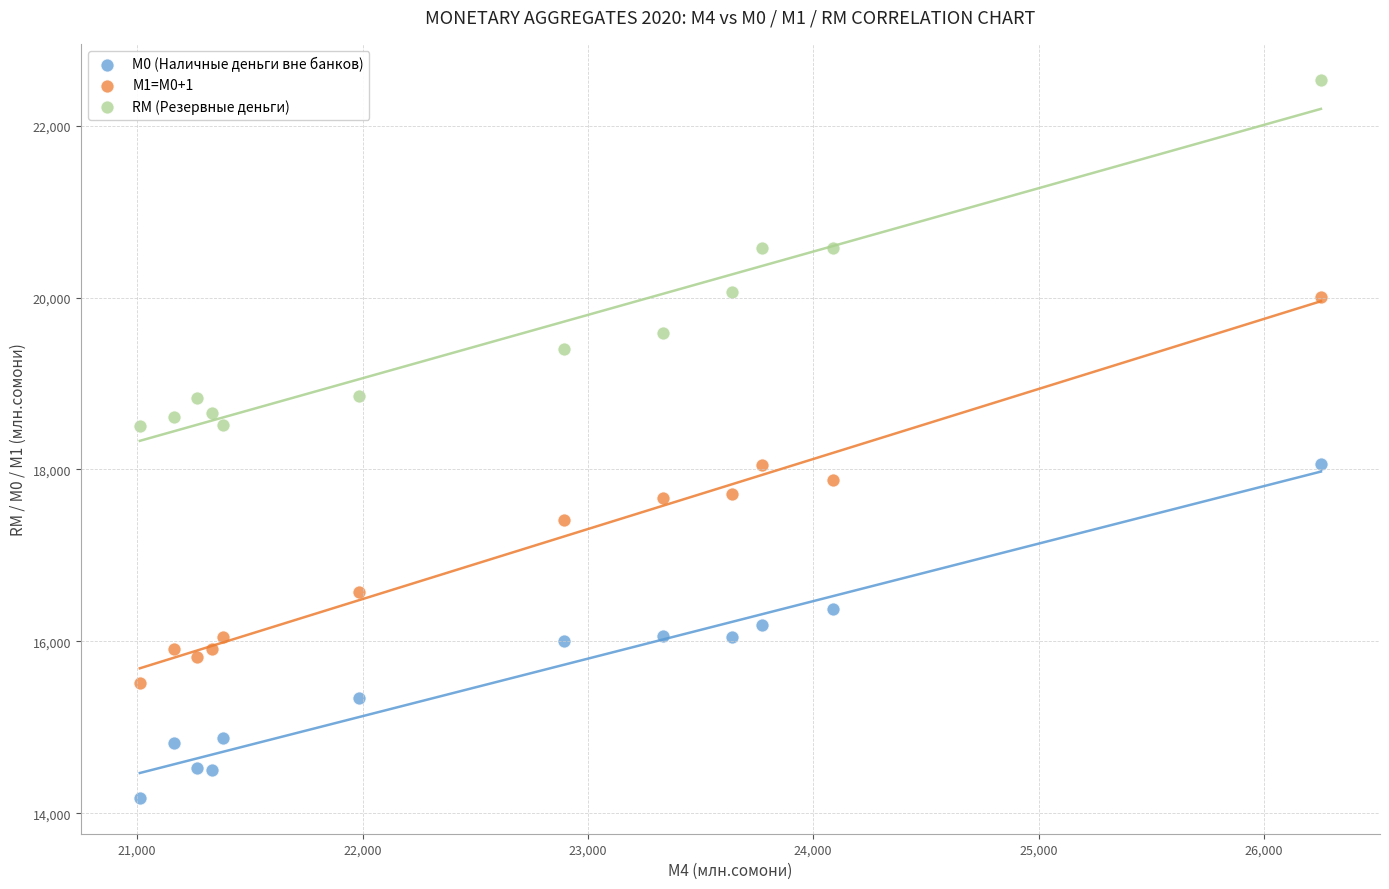

Across all data points, what is the range of X values (max minus min)?

5241.0